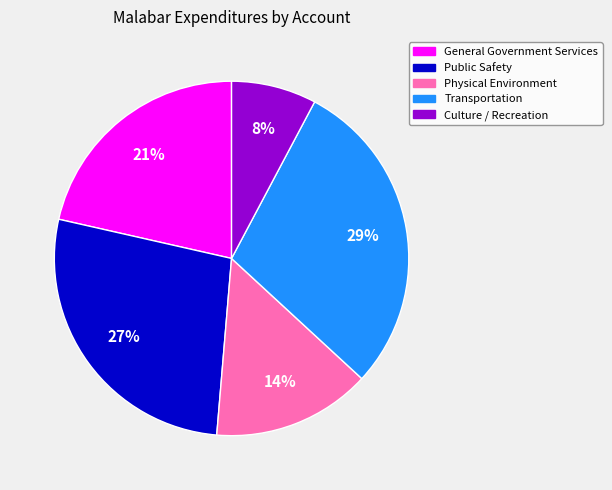

Which category has the smallest portion of the pie?

Culture / Recreation